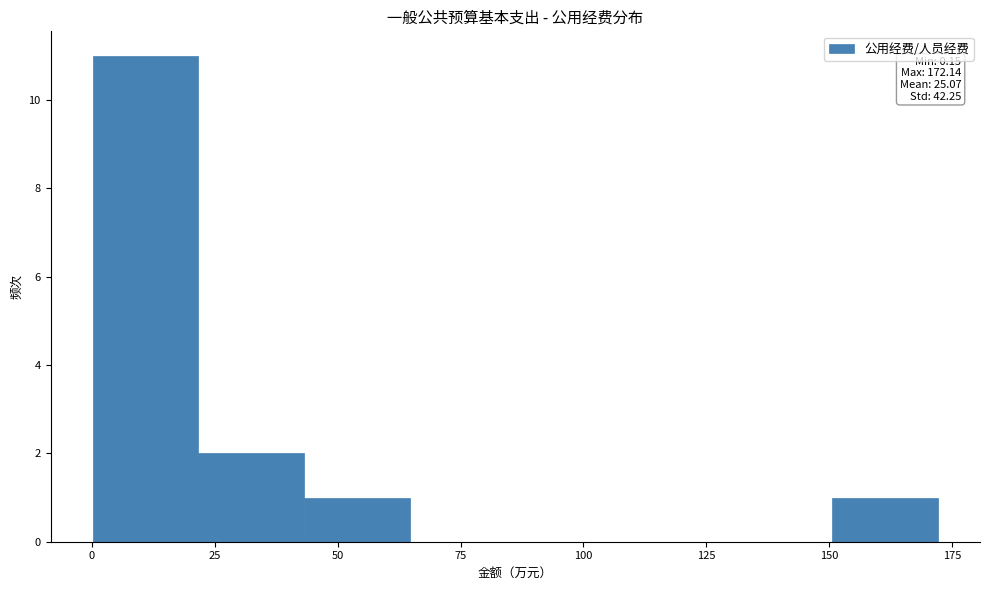

Which range on the x-axis has the tallest bar?

0 to 20